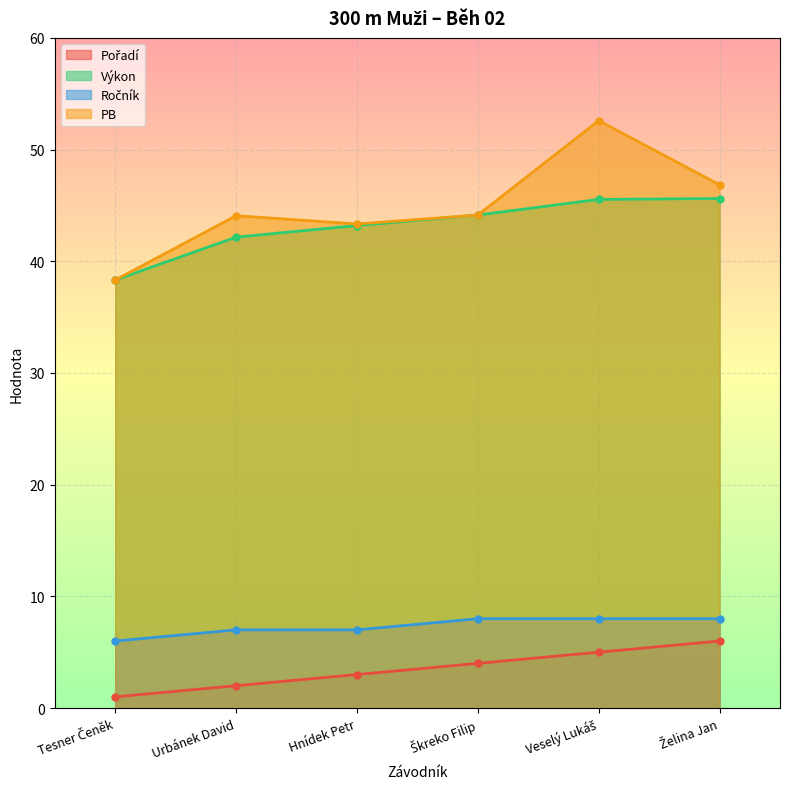

What position from the right is Škreko Filip?

3